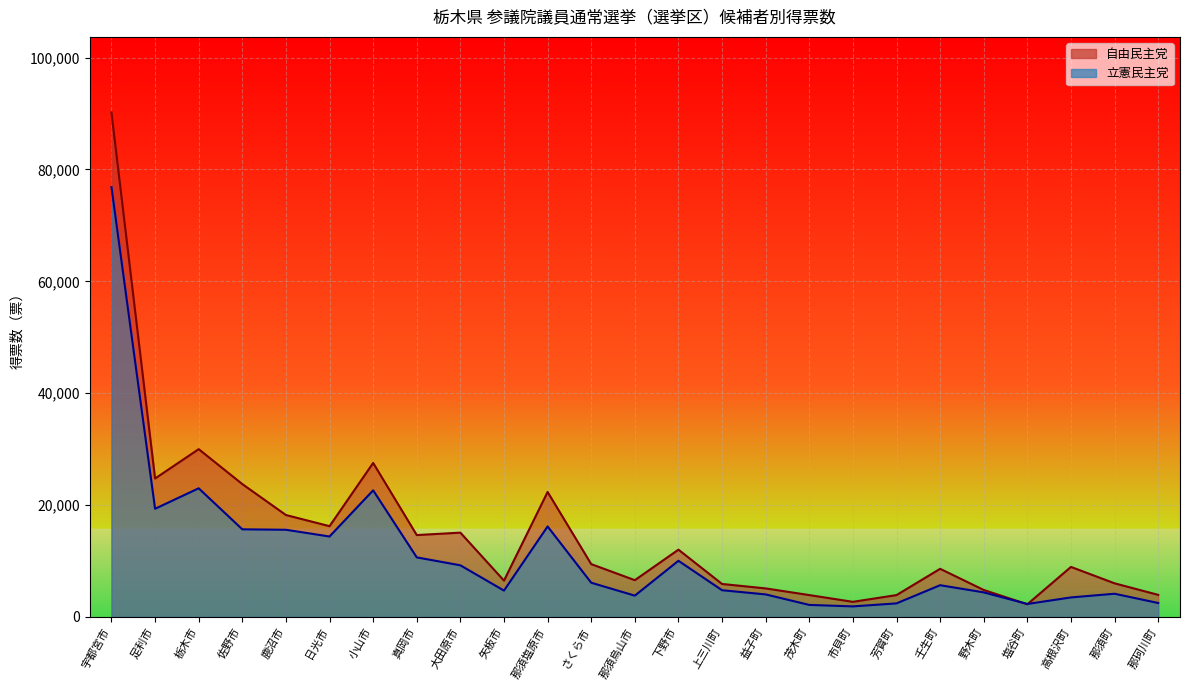

At which category does the chart reach its peak across all series?

宇都宮市